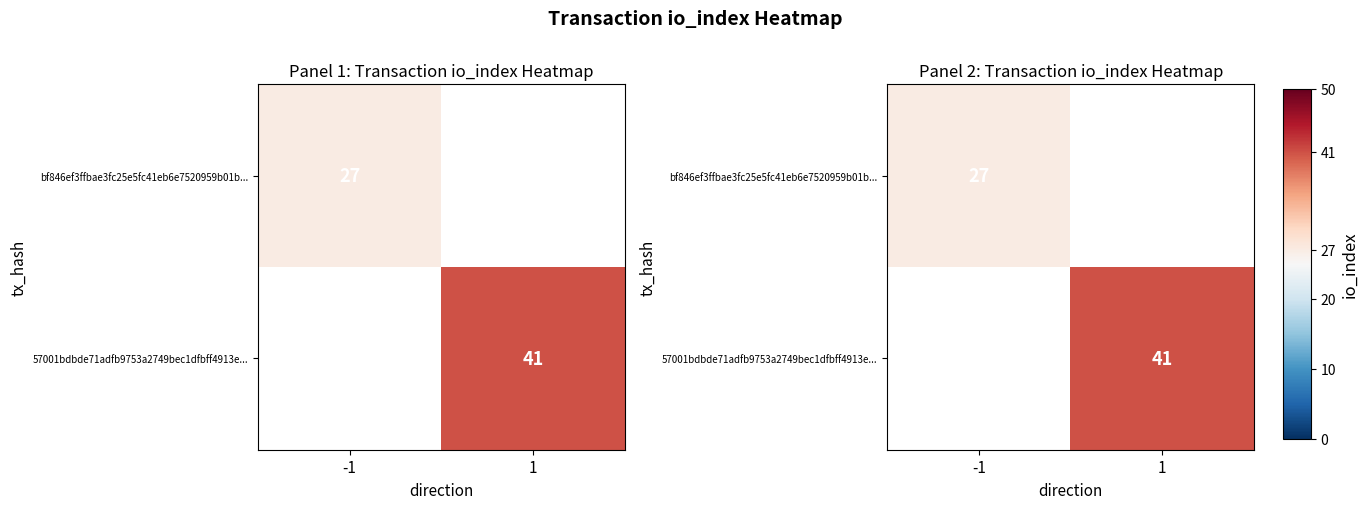

Which series has the widest spread of values?

bf846ef3ffbae3fc25e5fc41eb6e7520959b01b...